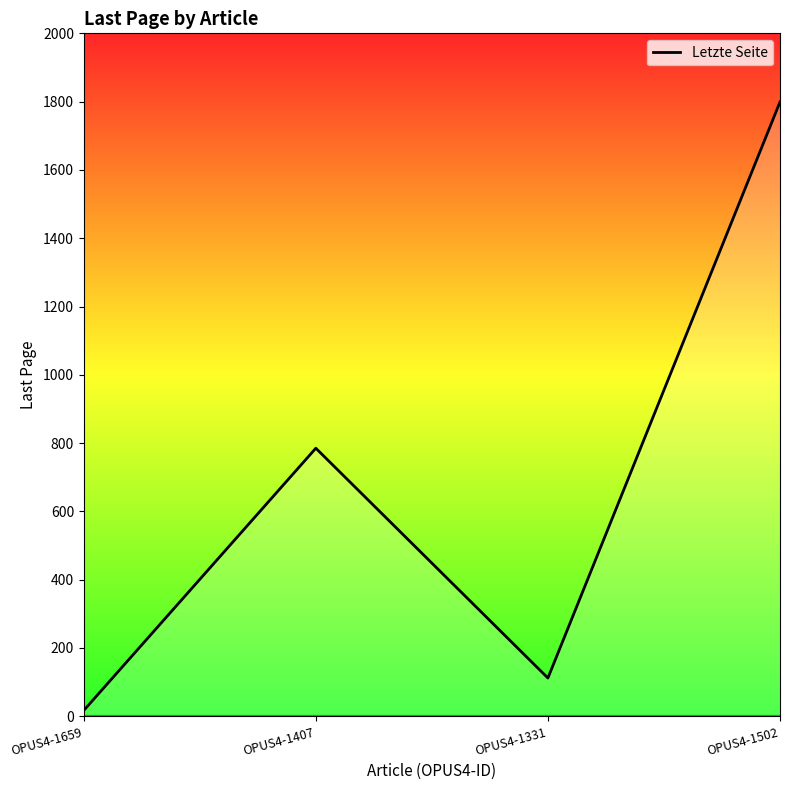

True or false: the data has more than 0 interior local peaks.

True